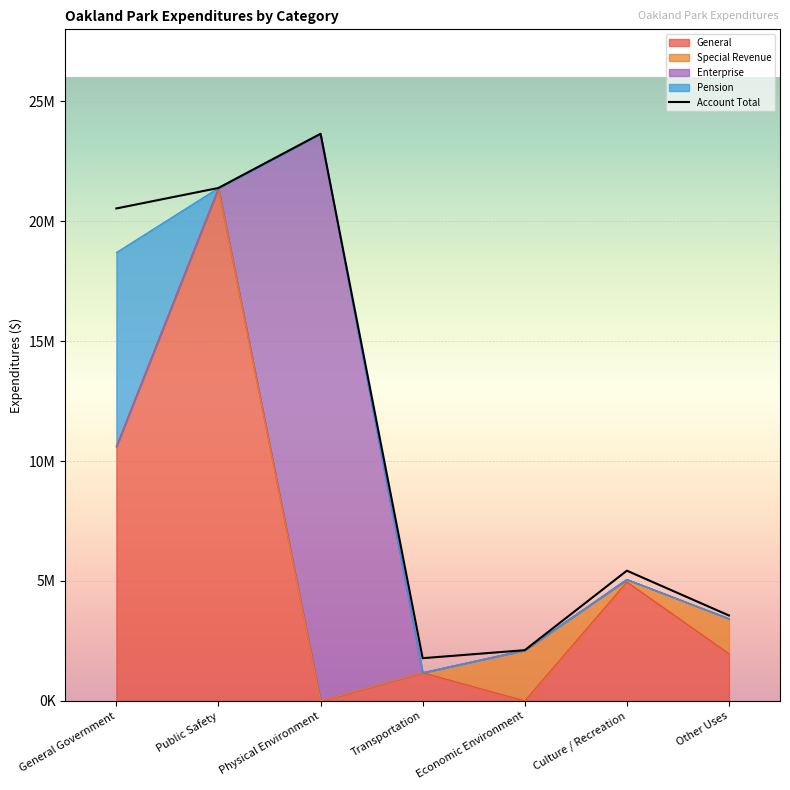

What value does the data have at Transportation?

1779137